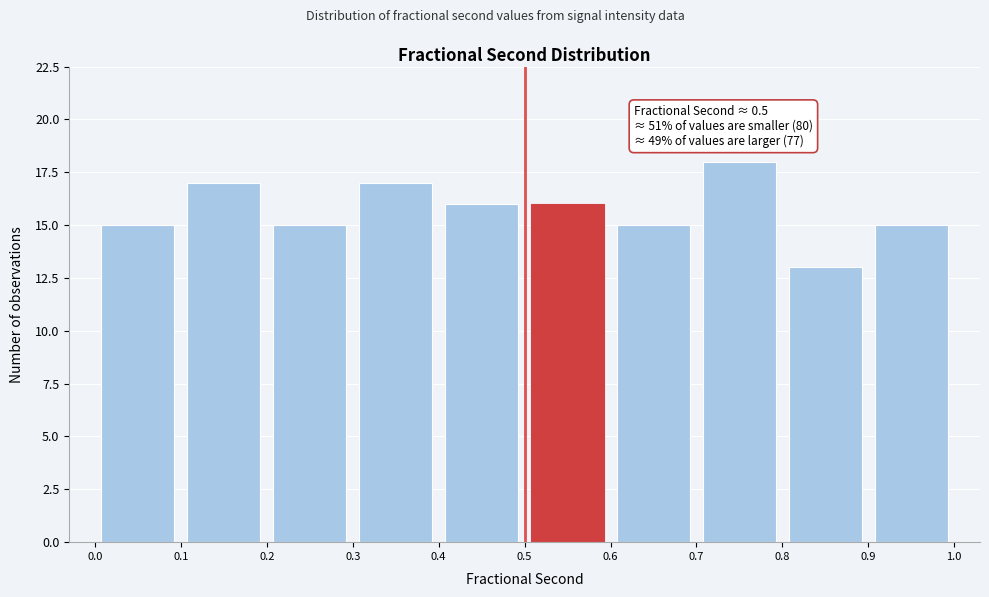

Which range on the x-axis has the tallest bar?

0.7 to 0.8